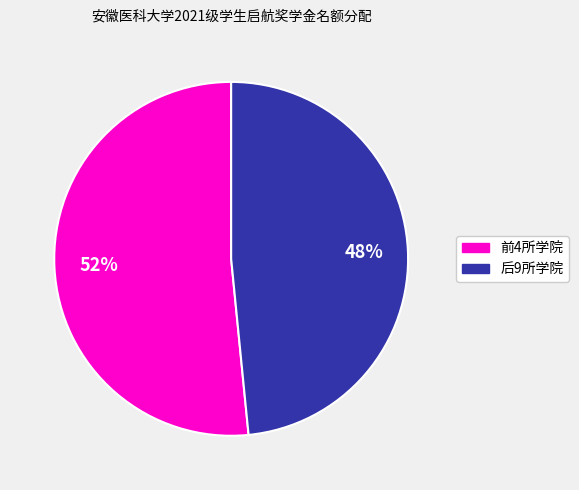

Does any single category account for the majority?

Yes